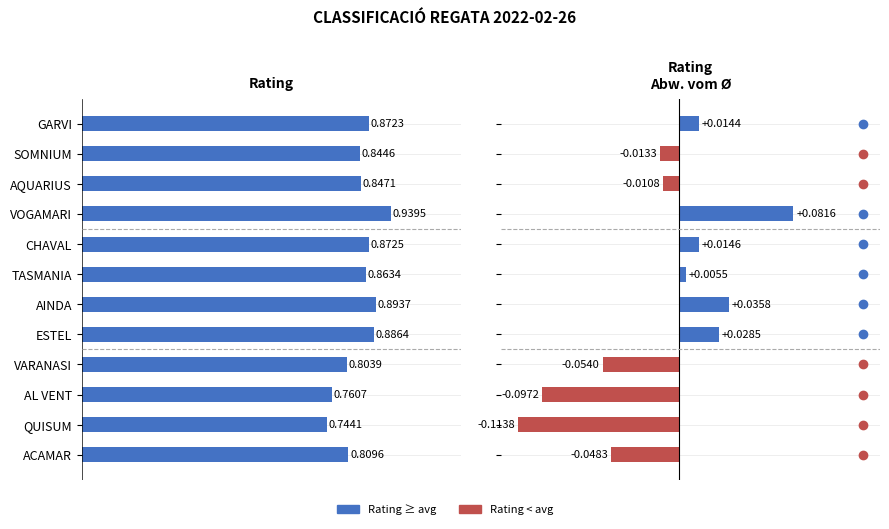

What is the label of the 8th bar from the right?

CHAVAL